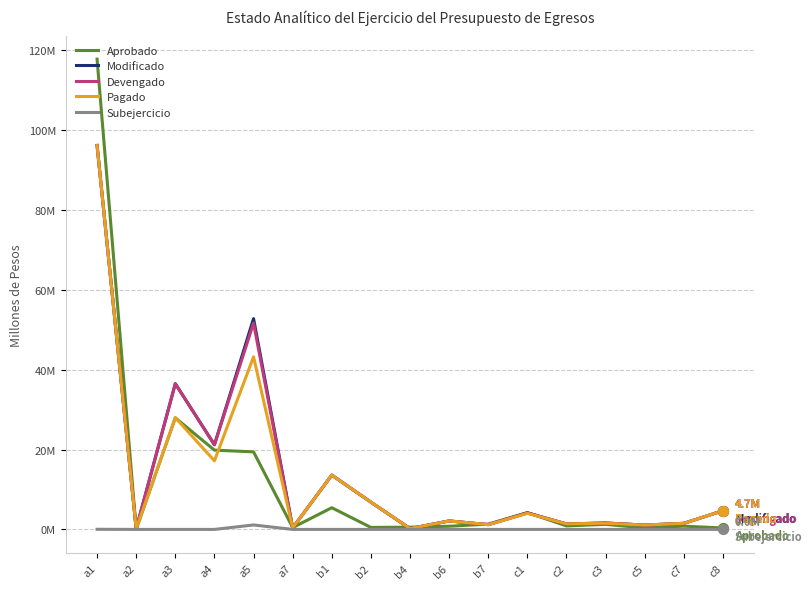

At which category is the sum across all series the highest?

a1